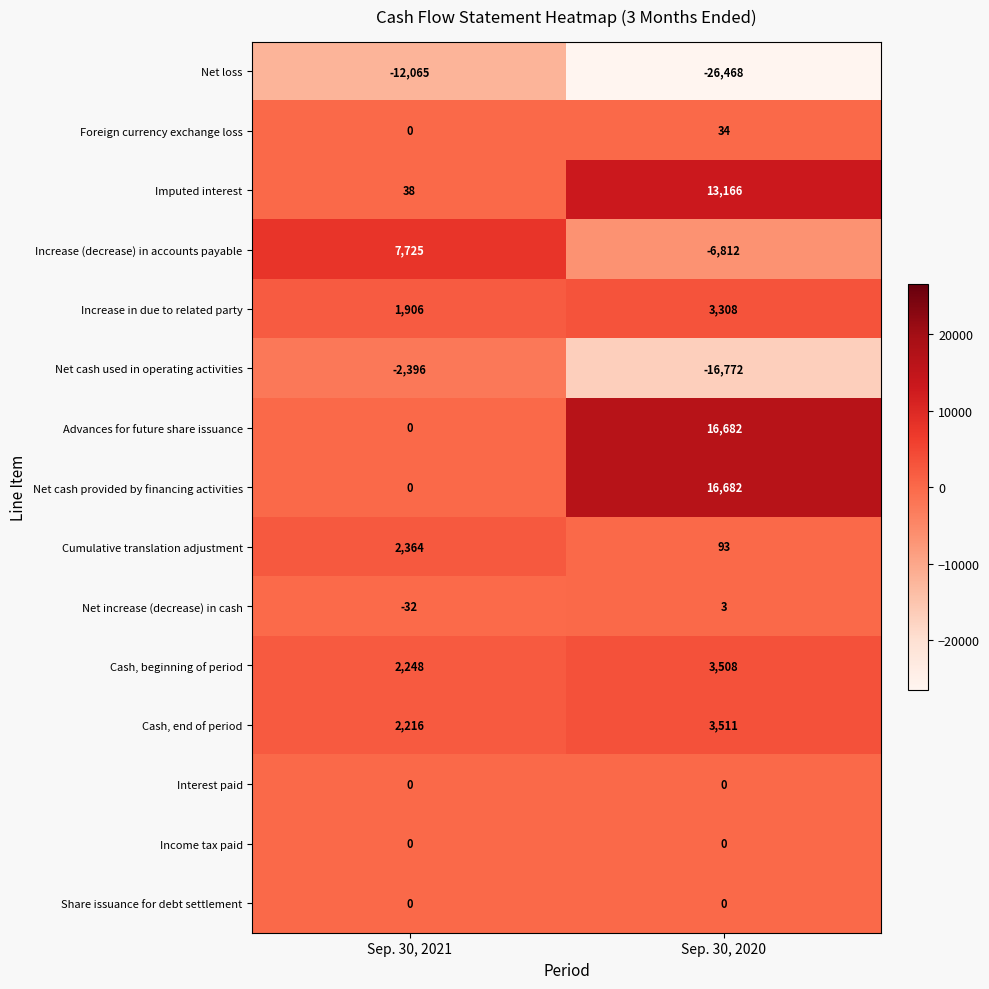

True or false: Foreign currency exchange loss has a value of 34 at Sep. 30, 2020.

True